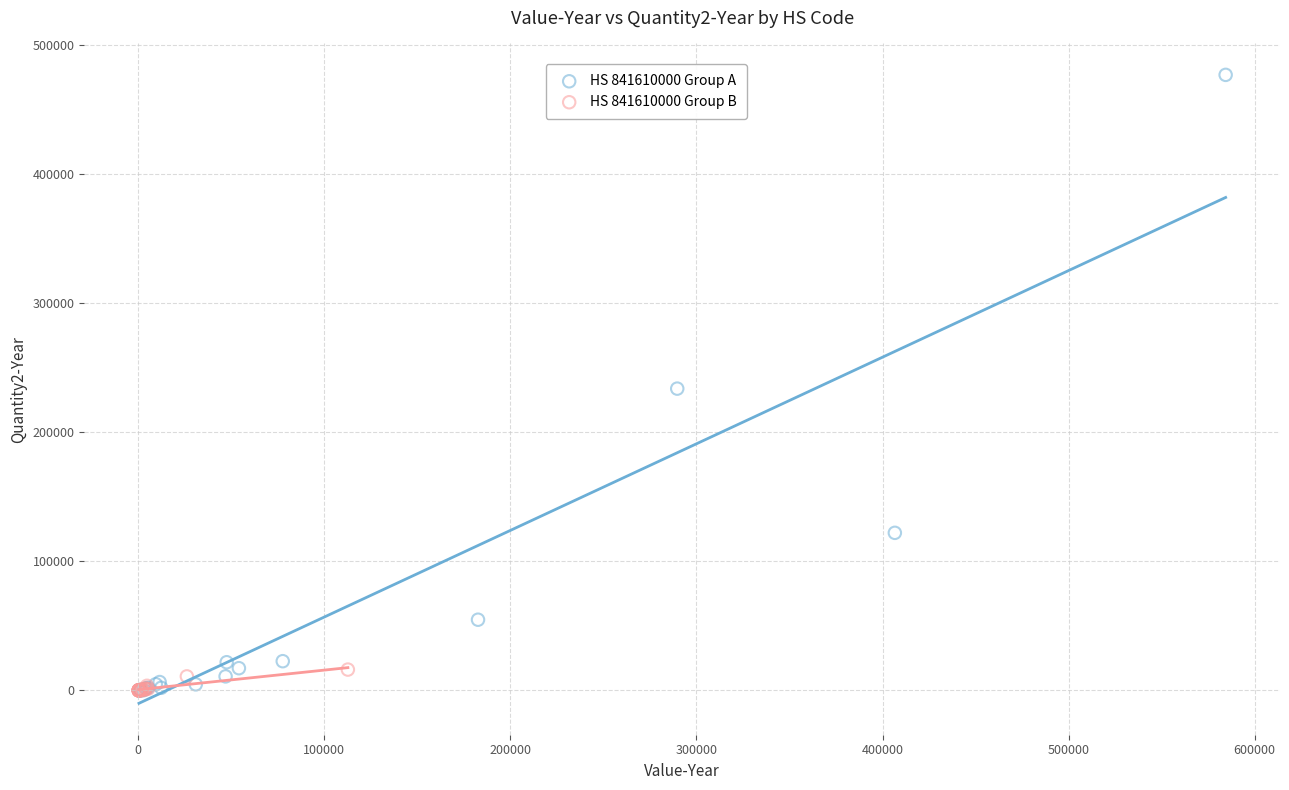

Which series reaches the maximum Y coordinate?

HS 841610000 Group A